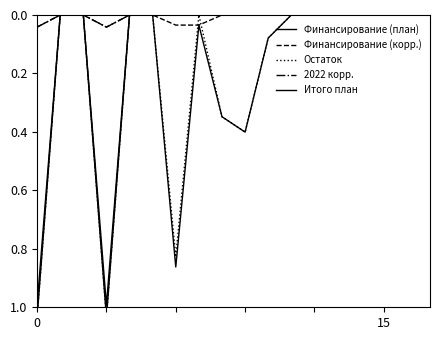

True or false: Остаток and Финансирование (план) cross at least once.

False